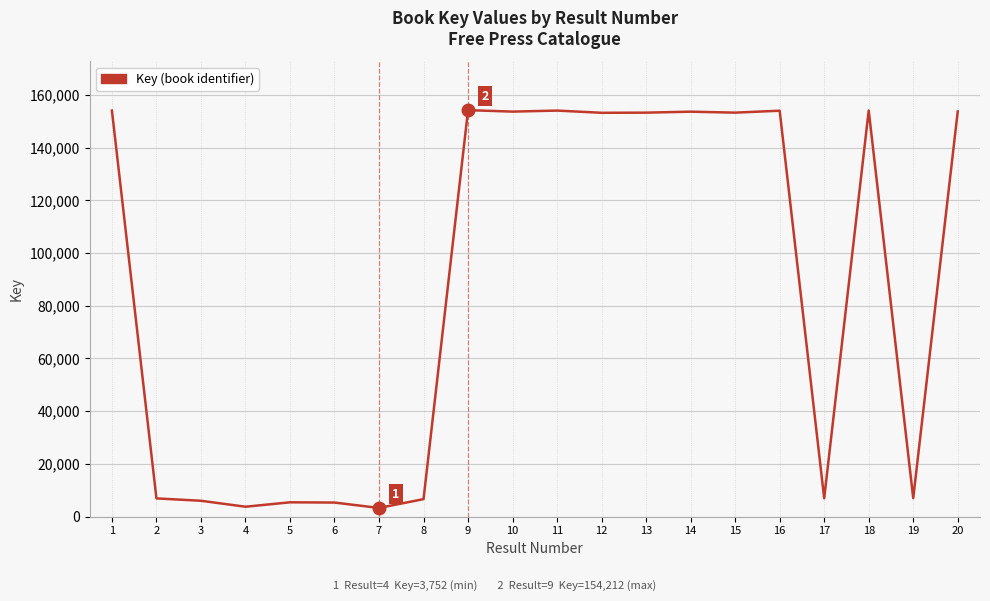

What is the maximum value shown in the chart?

154212